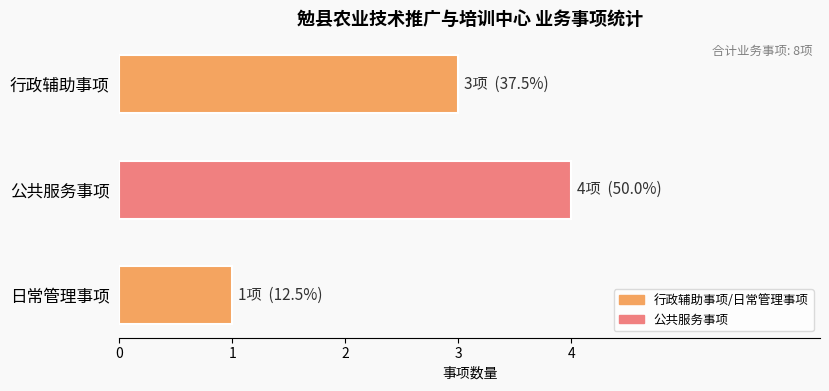

Which category has the lowest value across all series?

日常管理事项